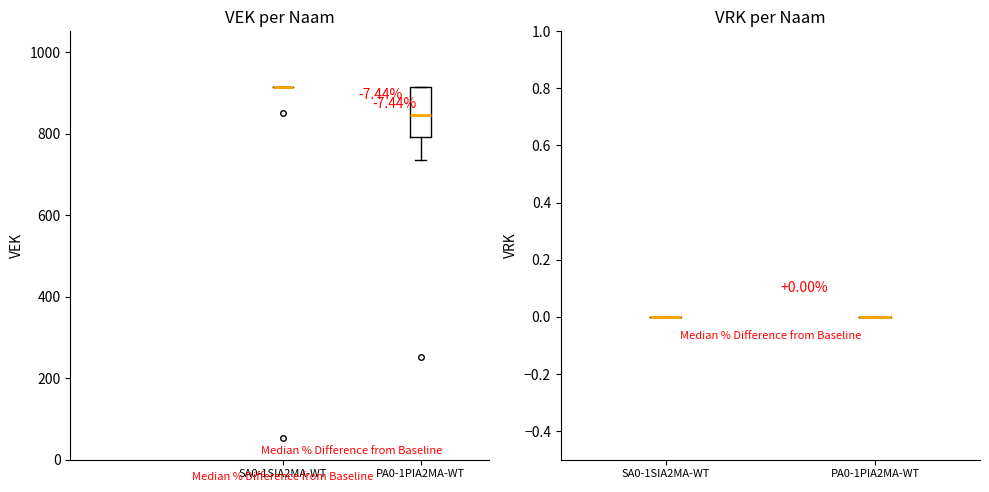

Are the bars horizontal?

No